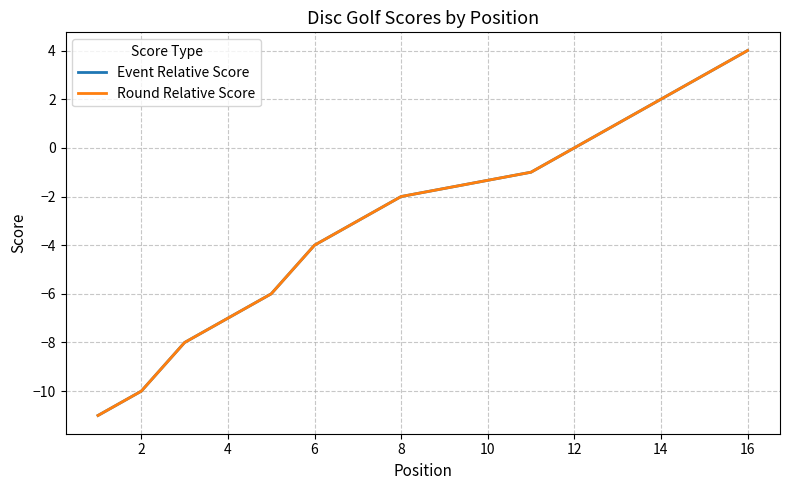

What is the label of the 9th point from the left?

8